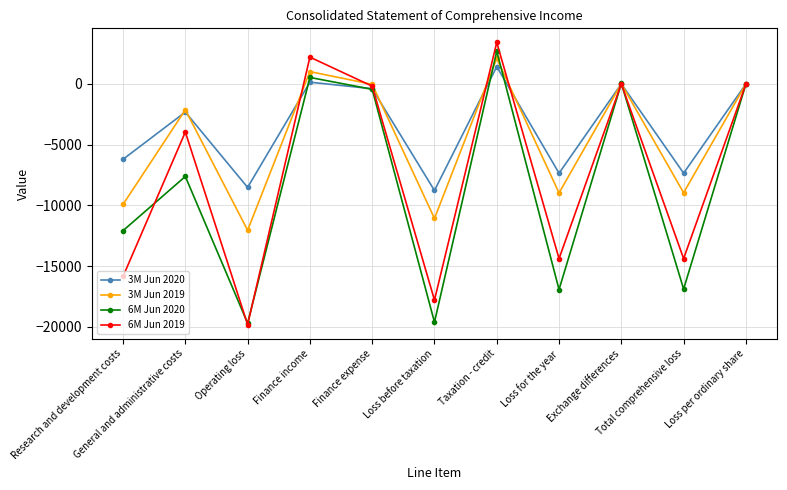

What is the minimum value shown in the chart?

-19805.0